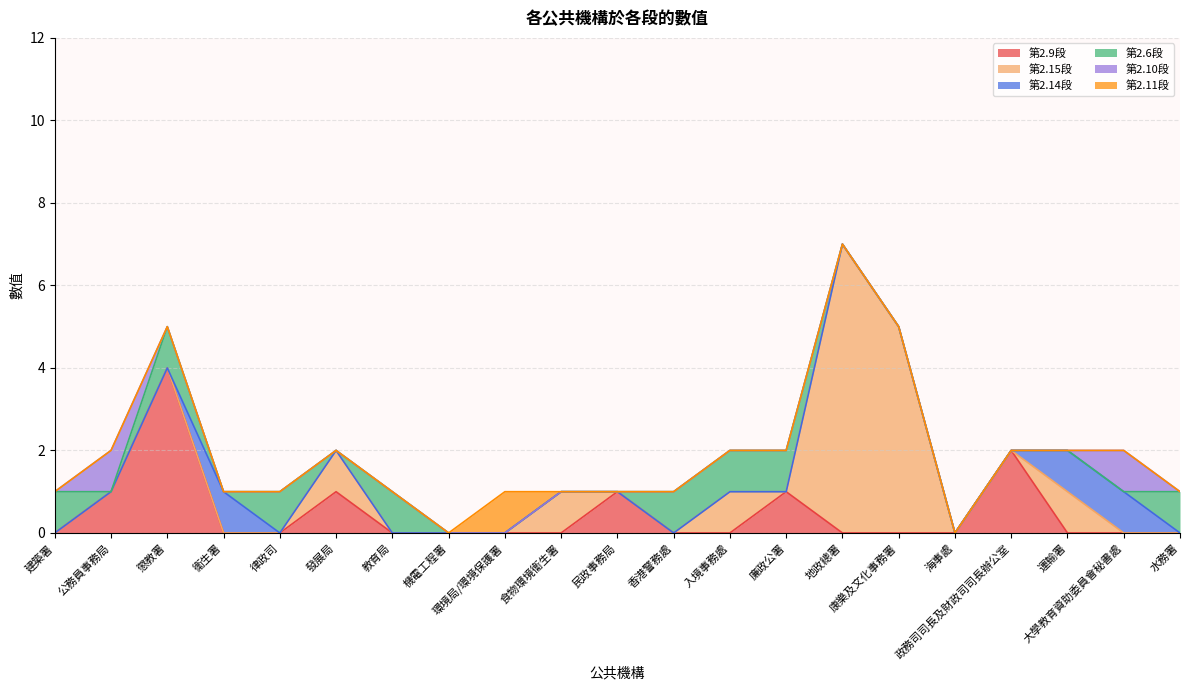

What is the maximum value shown in the chart?

7